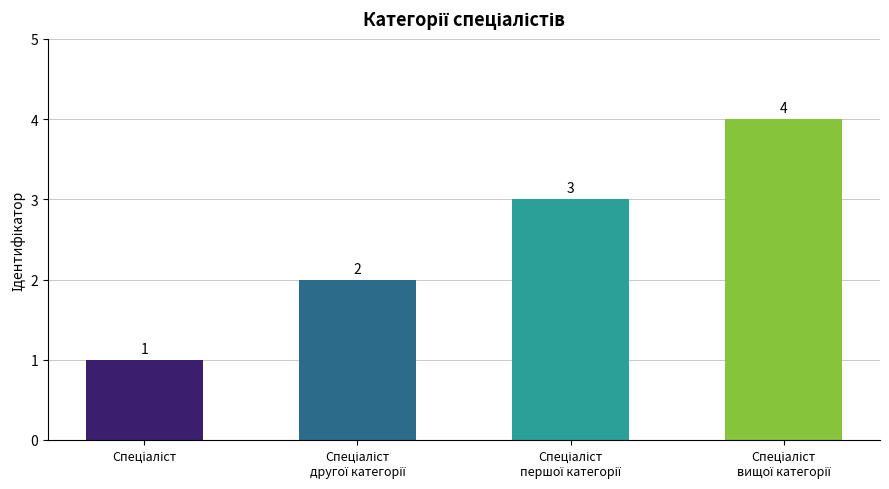

What is the difference between the second highest and second lowest values?

1